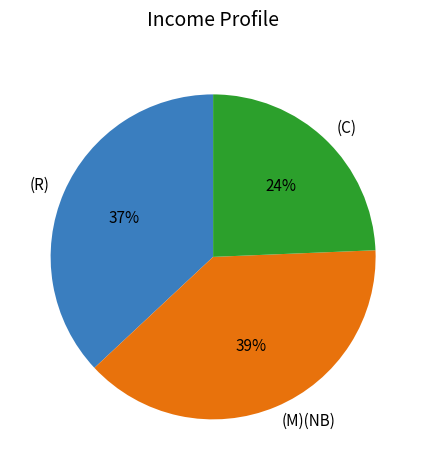

Which category has the biggest portion of the pie?

(M)(NB)